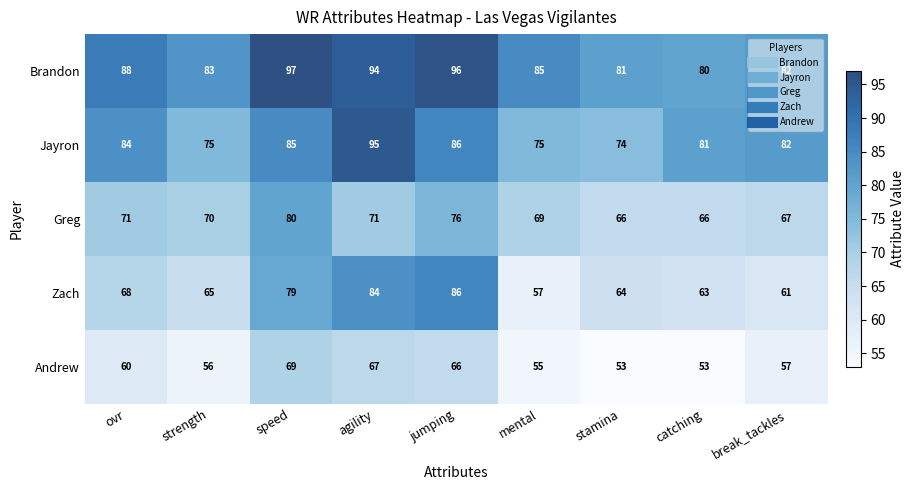

Which series changed the most between ovr and mental?

Zach